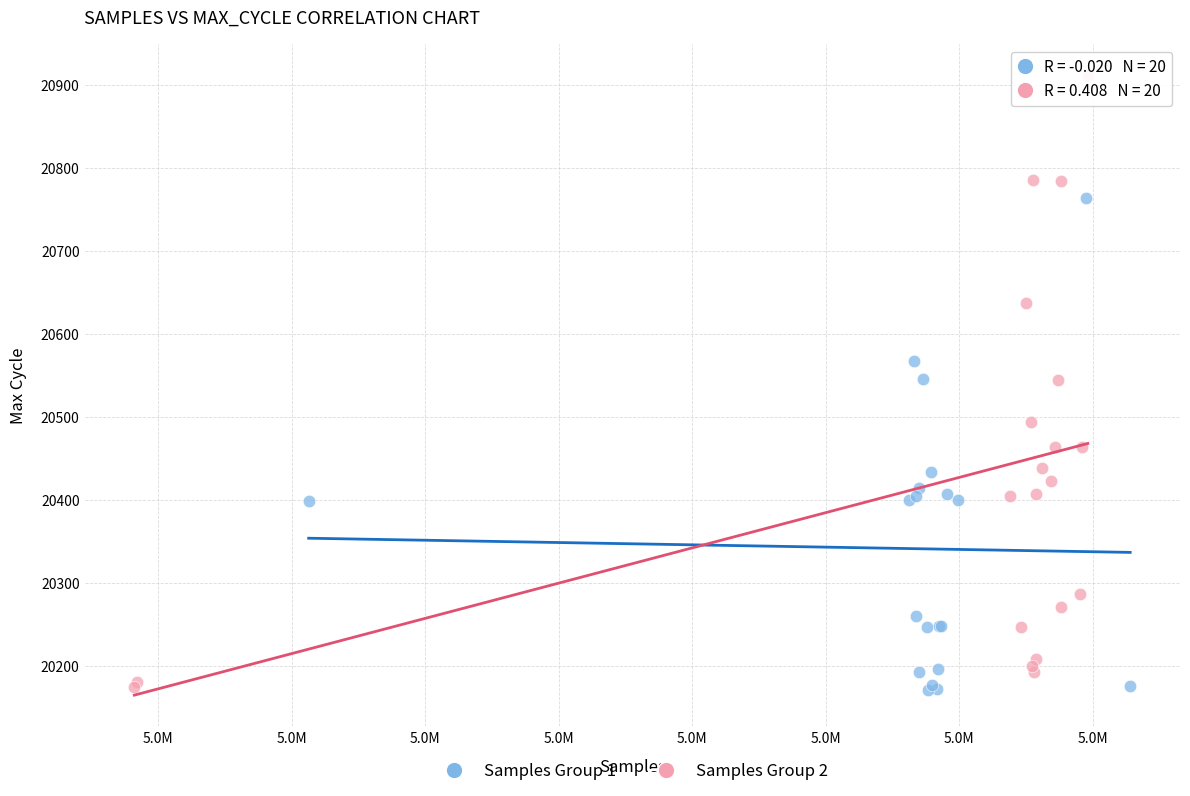

Which series contains the highest Y value?

Samples Group 2